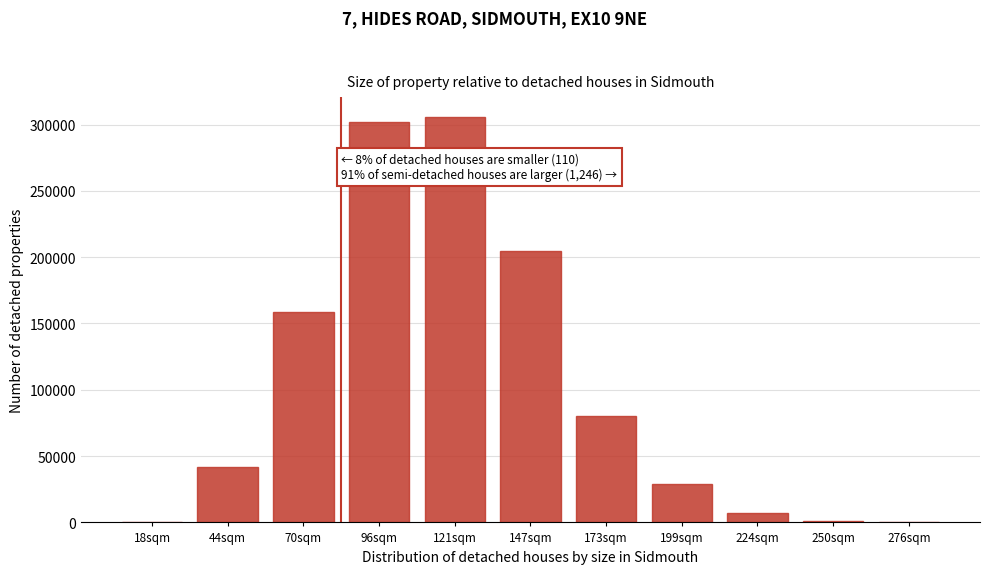

Where is the data nearest to the value 152816?

70sqm